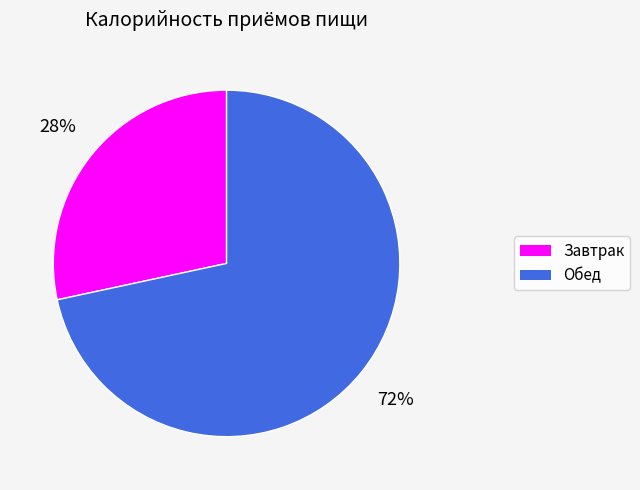

Count the number of slices in the pie.

2